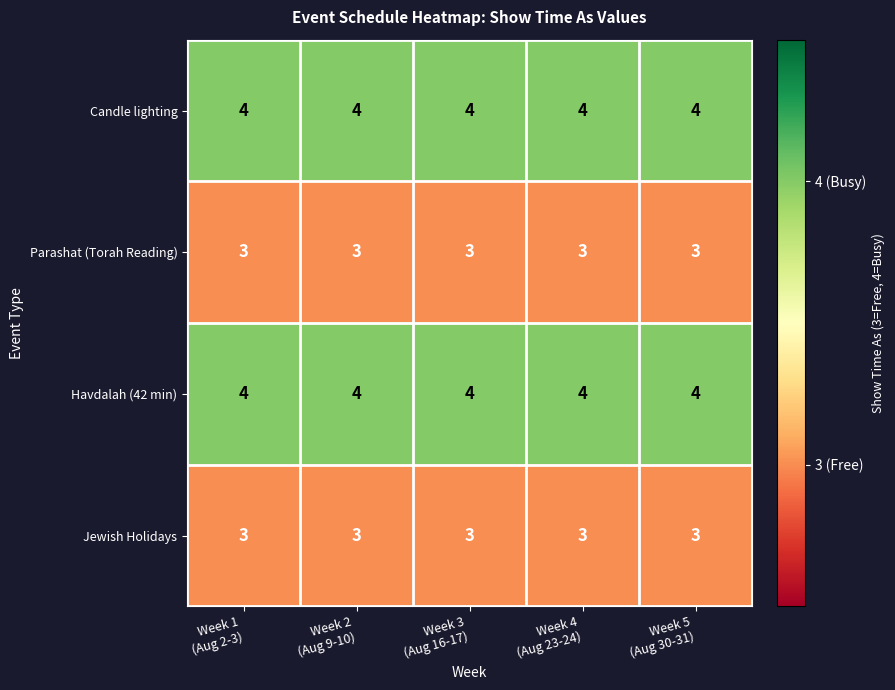

What is the maximum value for Candle lighting?

4